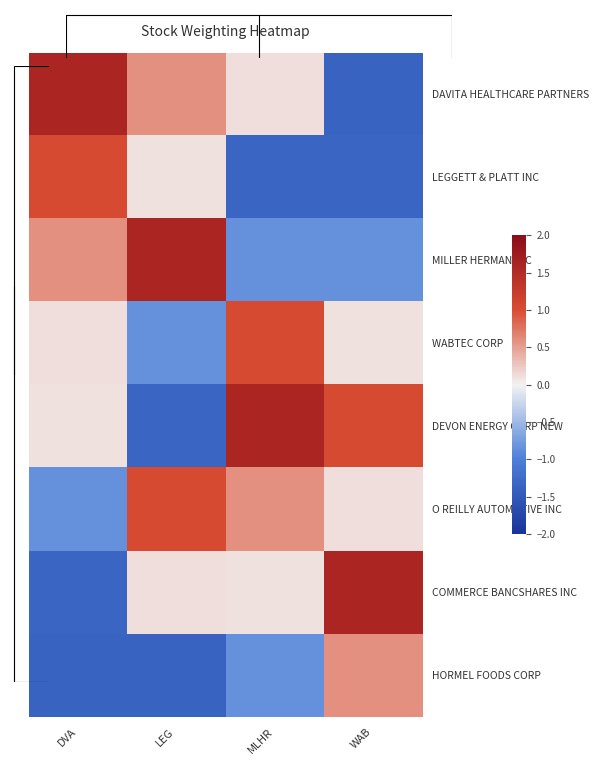

List the labels in order of WABTEC CORP value, largest first.

MLHR, DVA, WAB, LEG